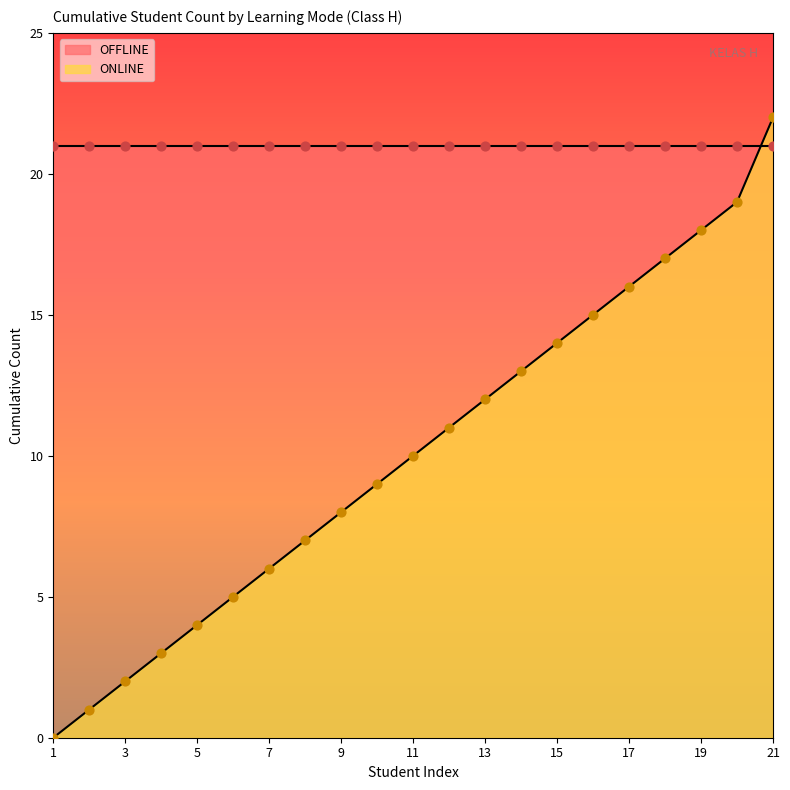

What is the change in value from 15 to 17?

+2